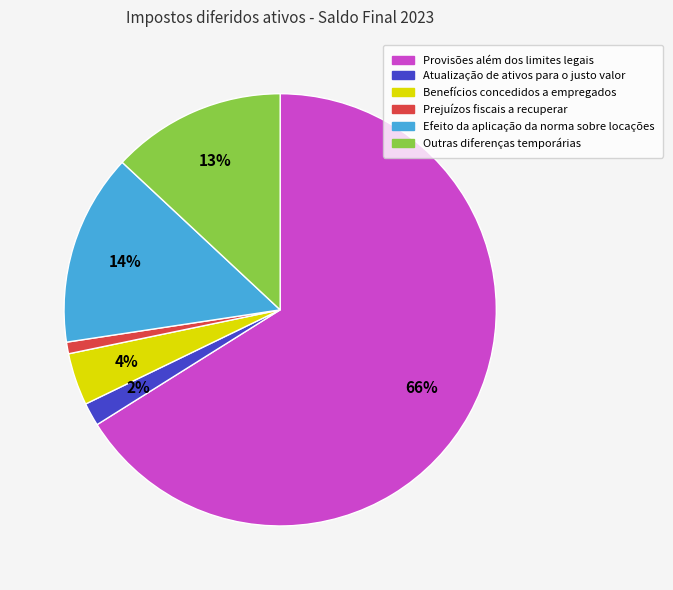

Do Outras diferenças temporárias and Benefícios concedidos a empregados together represent more than half of the pie?

No